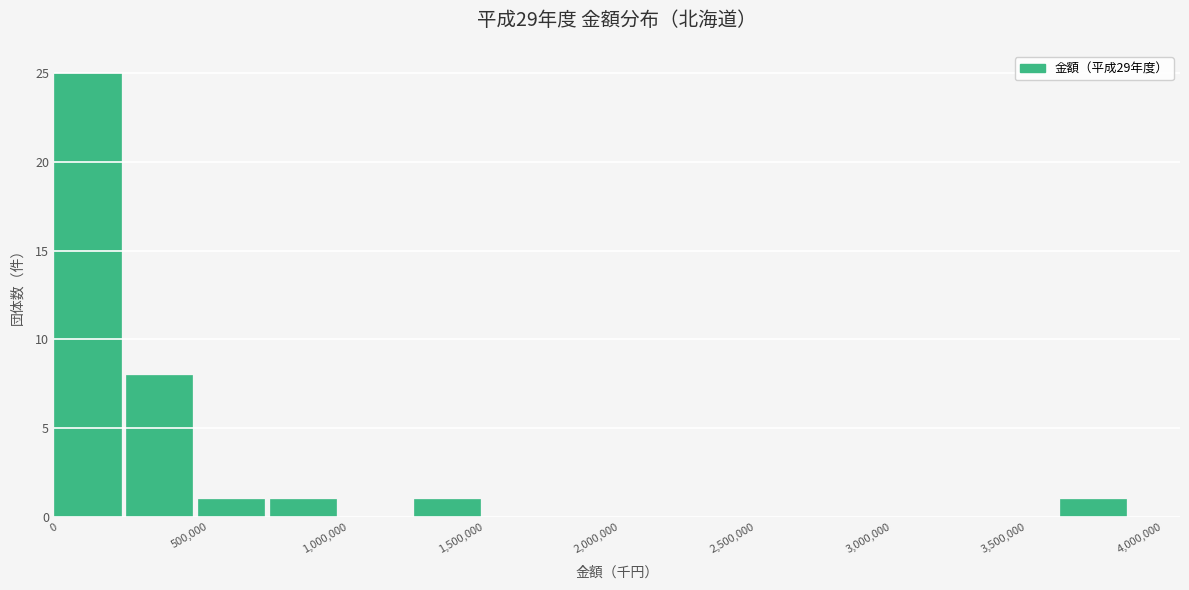

Reading left to right, transcribe this chart: for each bar, give the range it covers on the x-axis and its height. Neither the bar edges nor the heights are printed on the chart, so give them approximately, as read against the axes.

0 to 250000: 25
250000 to 550000: 8
550000 to 800000: 1
800000 to 1050000: 1
1050000 to 1350000: 0
1350000 to 1600000: 1
1600000 to 1850000: 0
1850000 to 2100000: 0
2100000 to 2400000: 0
2400000 to 2650000: 0
2650000 to 2900000: 0
2900000 to 3200000: 0
3200000 to 3450000: 0
3450000 to 3700000: 0
3700000 to 3950000: 1